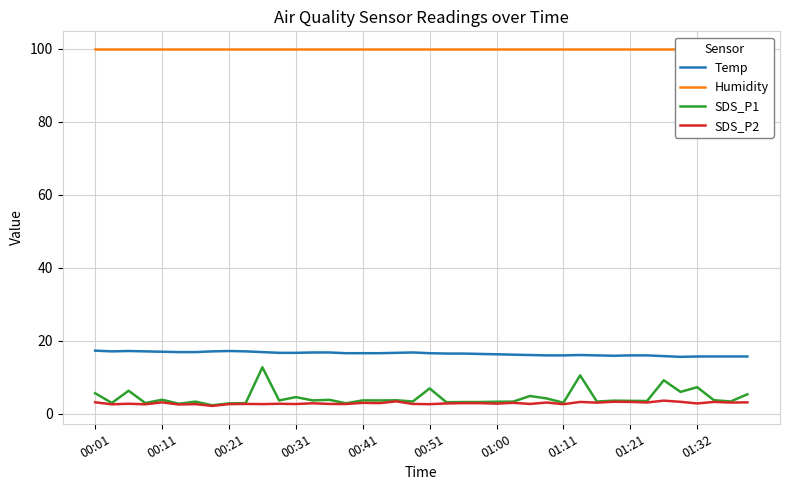

What are all the series names shown in the legend?

Temp, Humidity, SDS_P1, SDS_P2